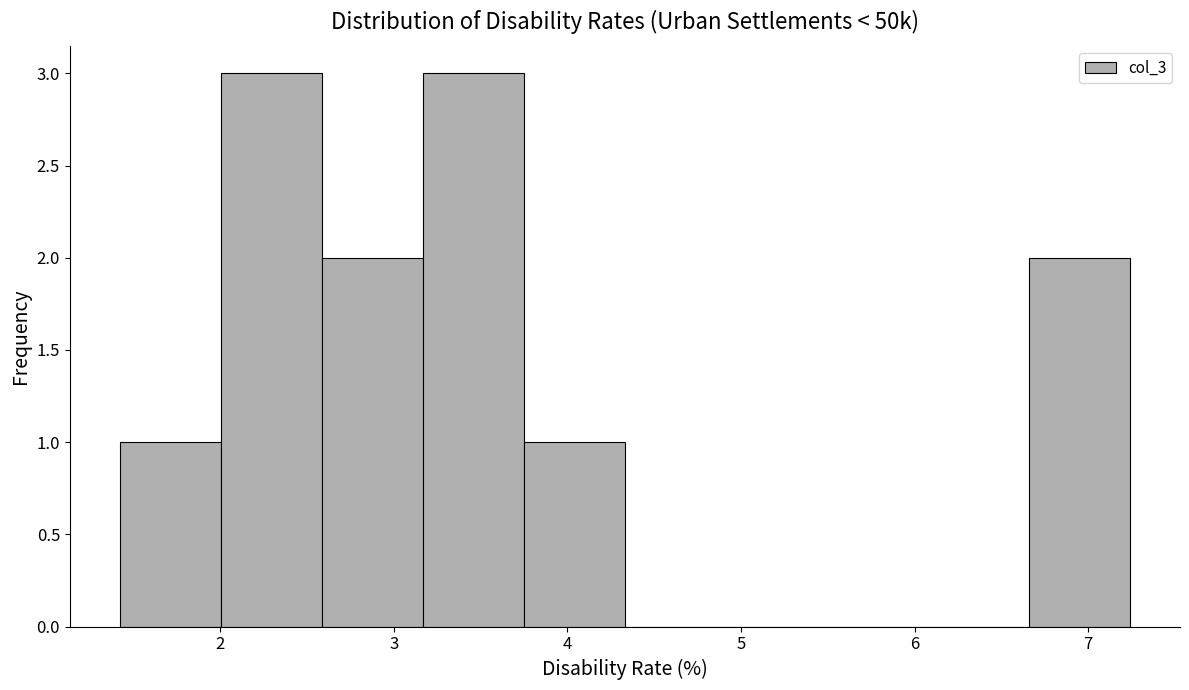

Reading left to right, transcribe this chart: for each bar, give the range it covers on the x-axis and its height. Neither the bar edges nor the heights are printed on the chart, so give them approximately, as read against the axes.

1.4 to 2.0: 1
2.0 to 2.6: 3
2.6 to 3.2: 2
3.2 to 3.7: 3
3.7 to 4.3: 1
4.3 to 4.9: 0
4.9 to 5.5: 0
5.5 to 6.1: 0
6.1 to 6.7: 0
6.7 to 7.2: 2